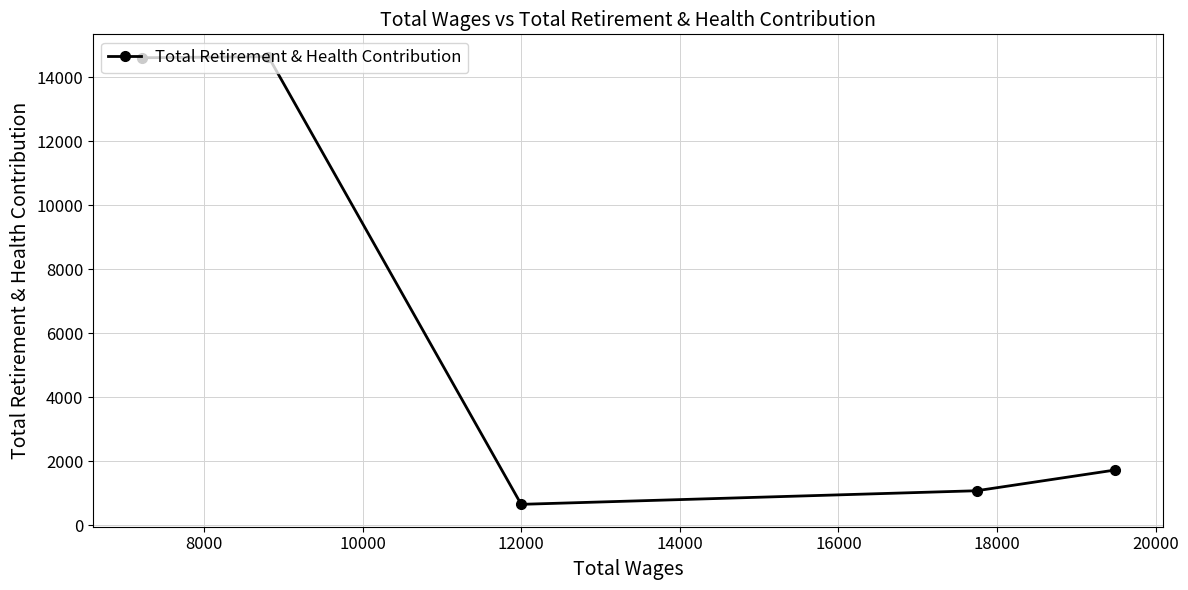

What is the maximum value shown in the chart?

14649